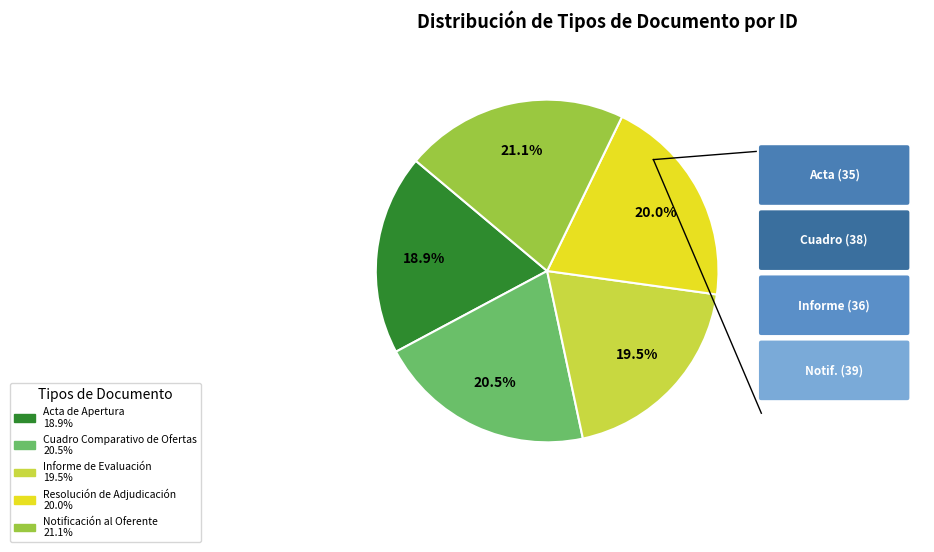

Does any single category account for the majority?

No